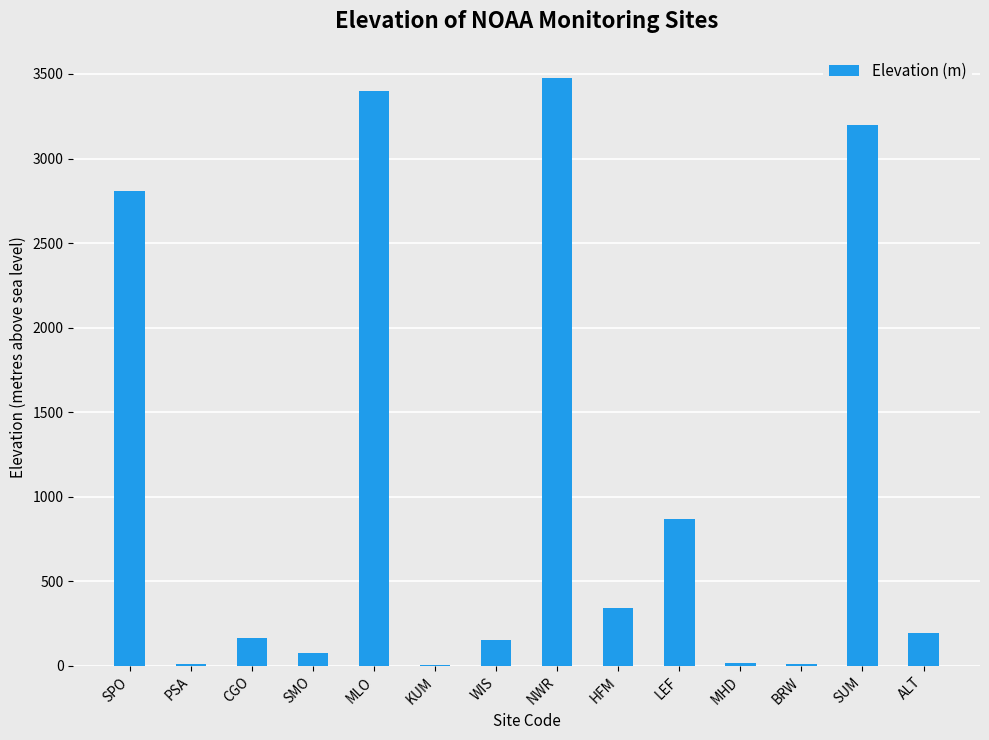

At which category does the chart reach its peak across all series?

NWR